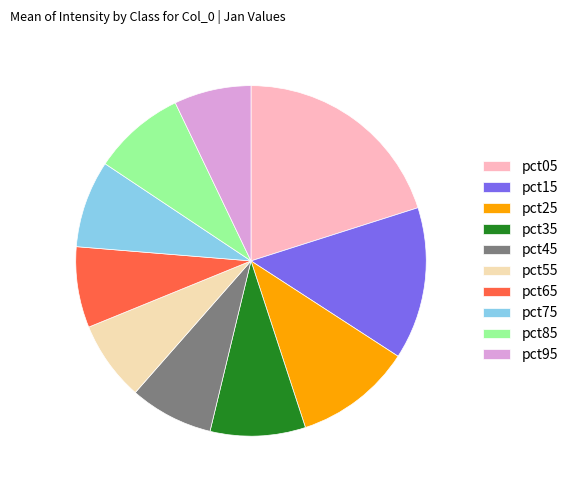

Count the number of slices in the pie.

10